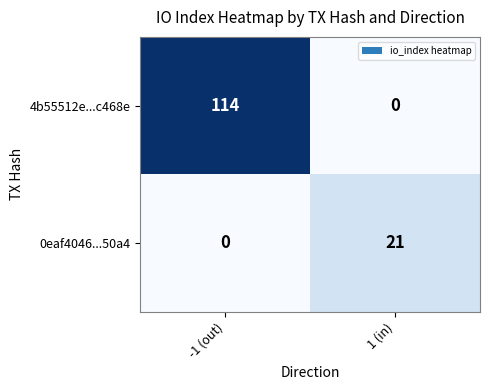

List the series in order of their overall mean, lowest first.

0eaf4046...50a4, 4b55512e...c468e